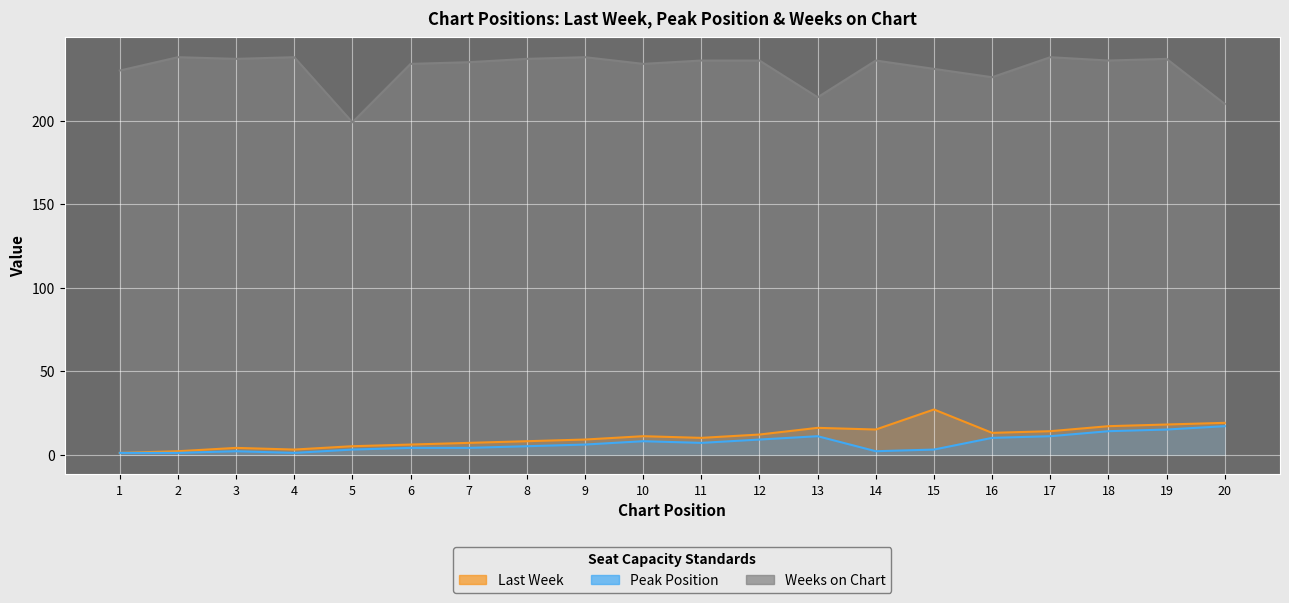

Which has a higher value, 6 or 17?

17